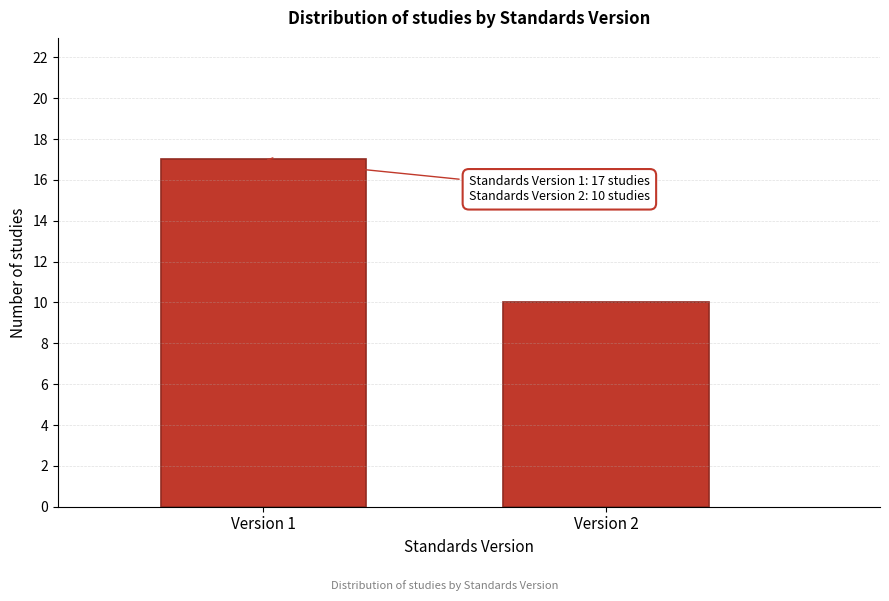

Reading right to left, extract all data points from this chart.

10	17